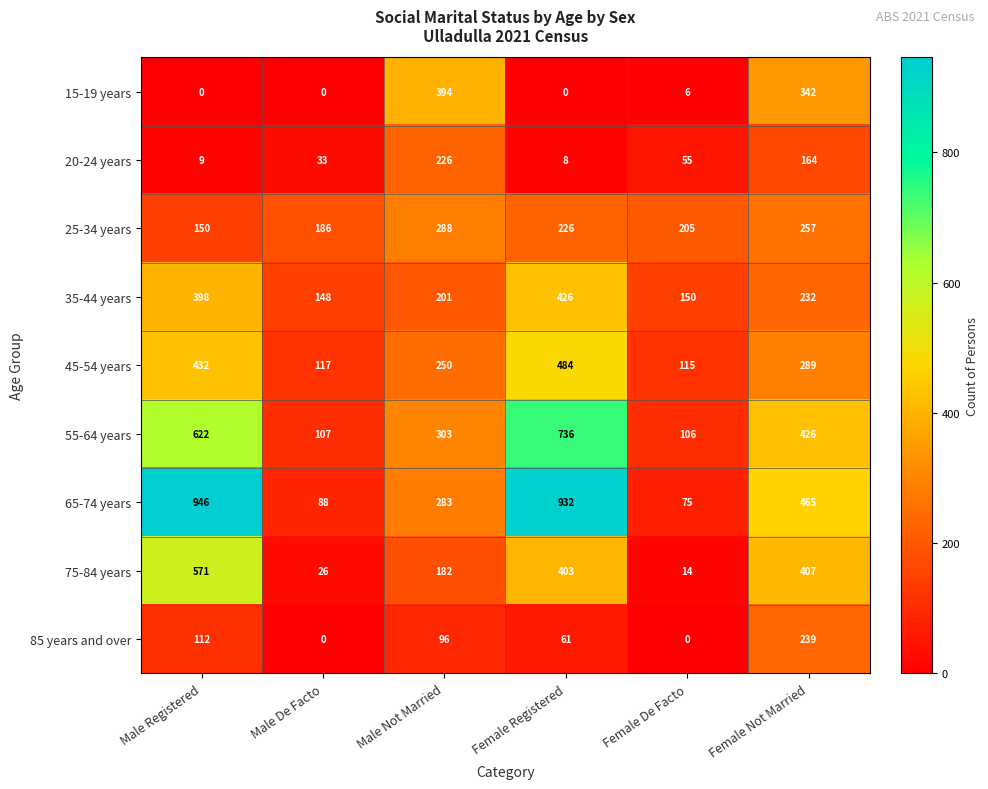

What is the difference between the highest and lowest values at Female De Facto?

205